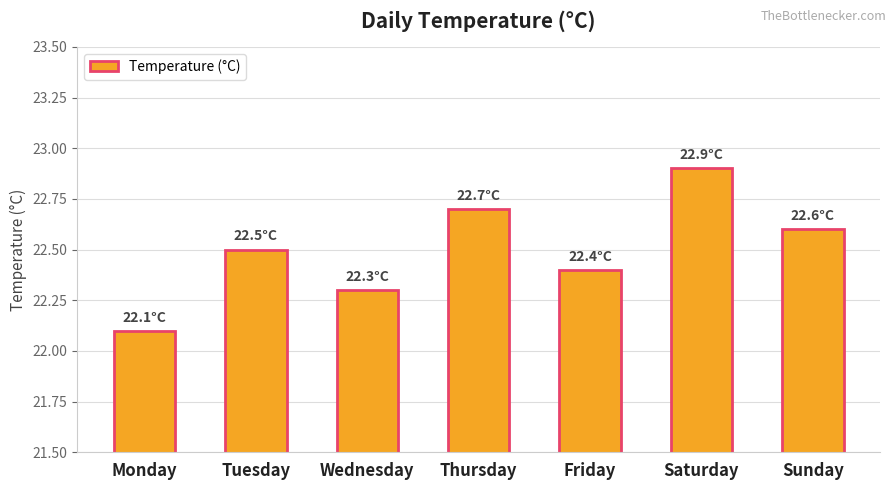

What is the average value?

22.5